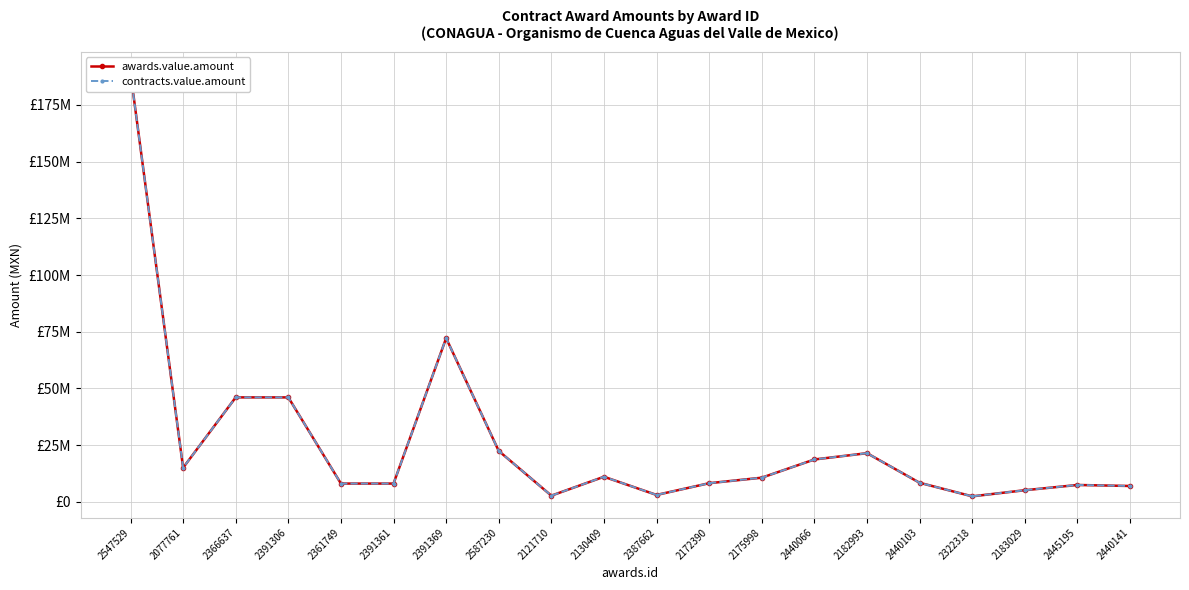

How many data points in awards.value.amount are above 10604553?

10